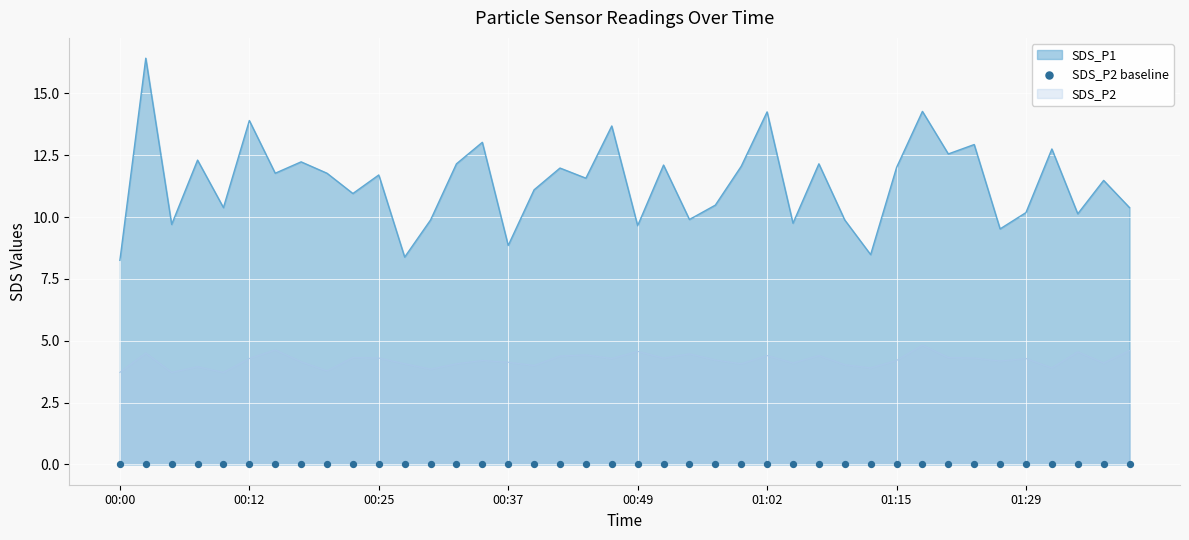

Which series has the widest spread of Y values?

SDS_P1